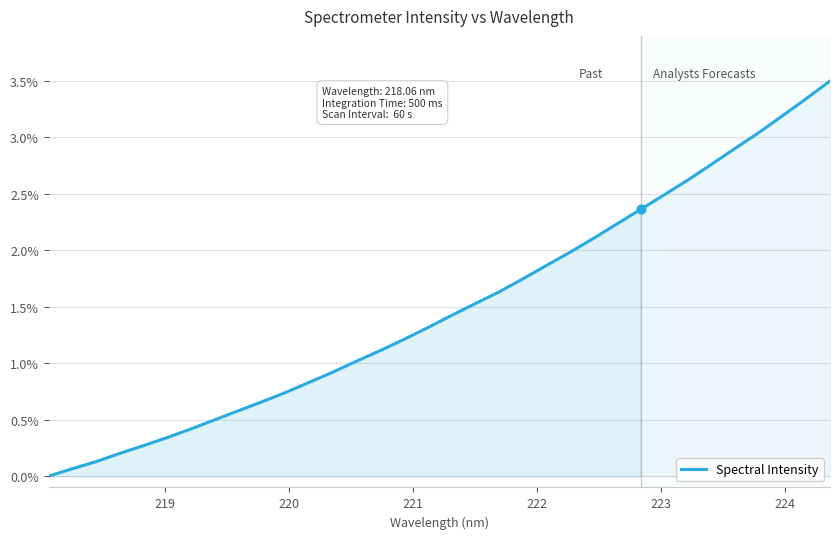

What is the maximum value shown in the chart?

3.5